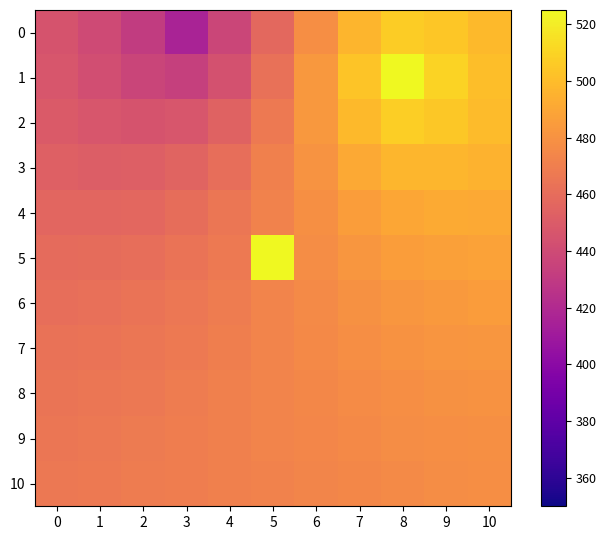

Count the number of data series in this chart.

11